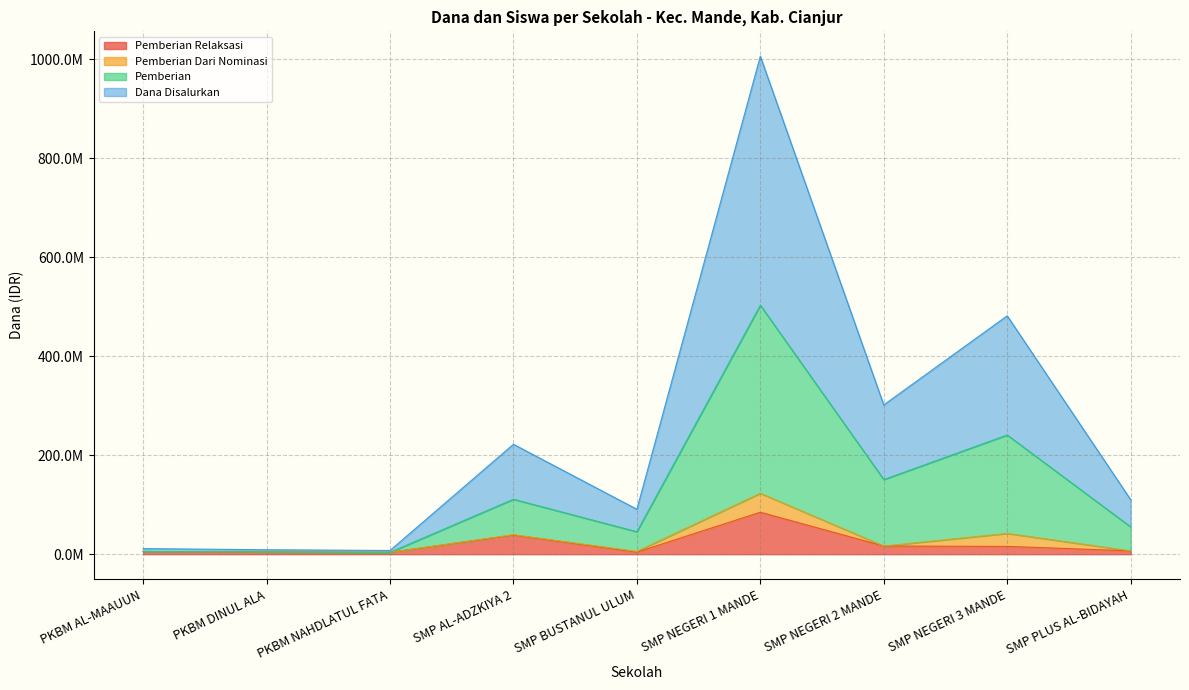

True or false: Pemberian Relaksasi and Dana Disalurkan intersect in this chart.

False